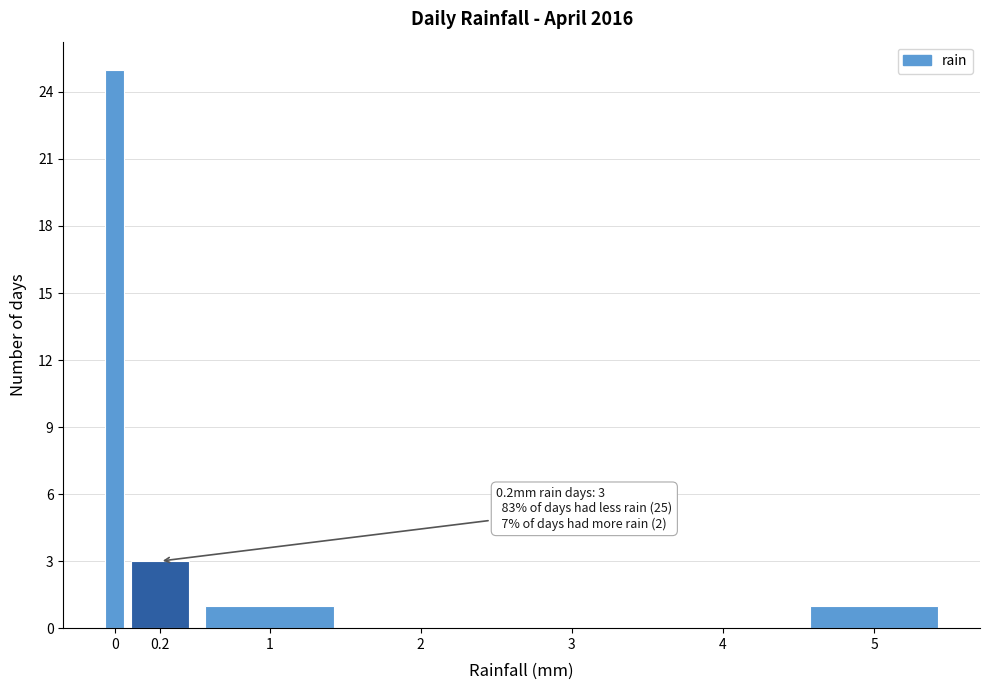

Reading left to right, transcribe all the data shown in this chart.

0=25	0.2=3	1=1	2=0	3=0	4=0	5=1